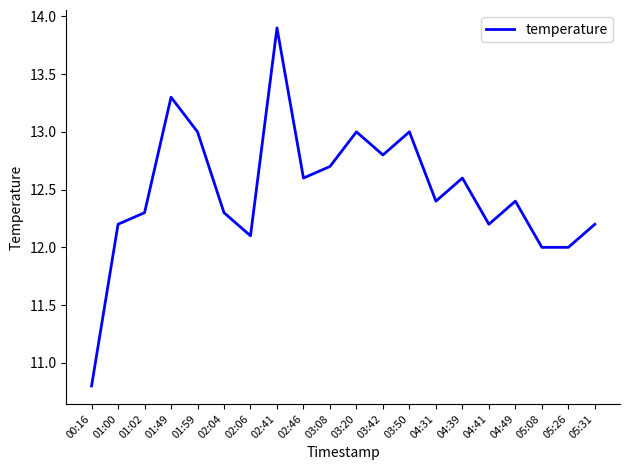

What is the difference between the values at 02:04 and 03:42?

0.5